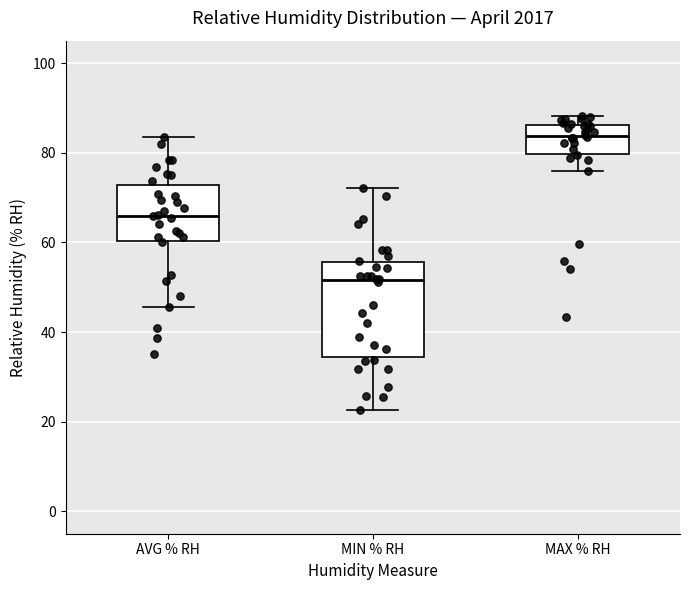

Which box's median line is the highest?

MAX % RH